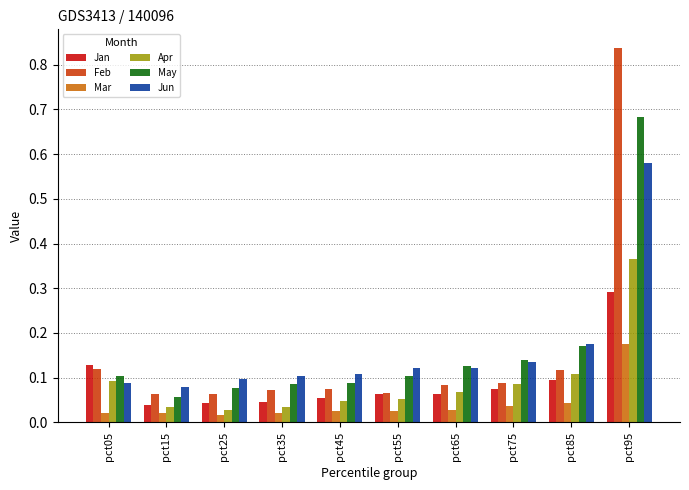

Is the value of Jun at pct25 greater than the value of Apr at pct95?

No